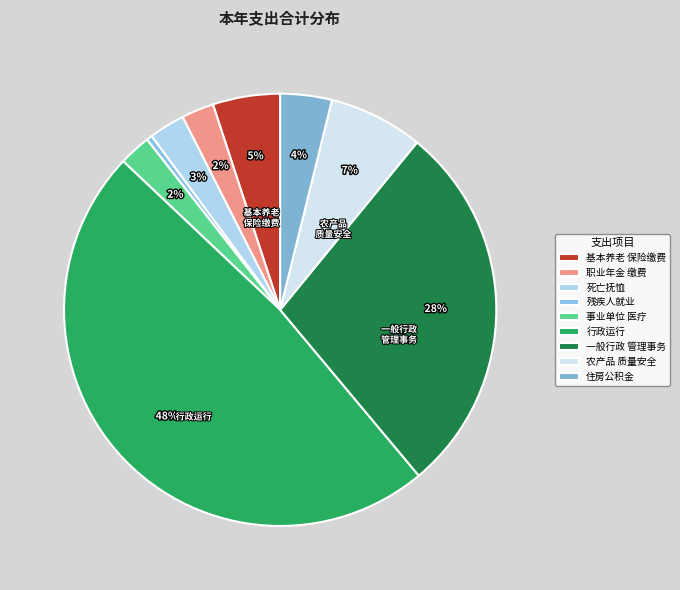

How many segments does this pie chart have?

9